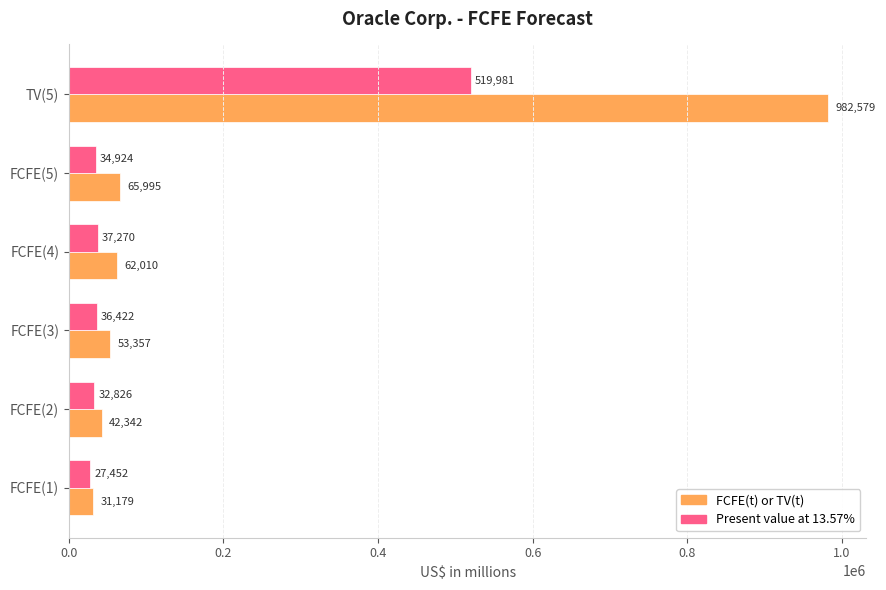

How many distinct data groups are displayed?

2